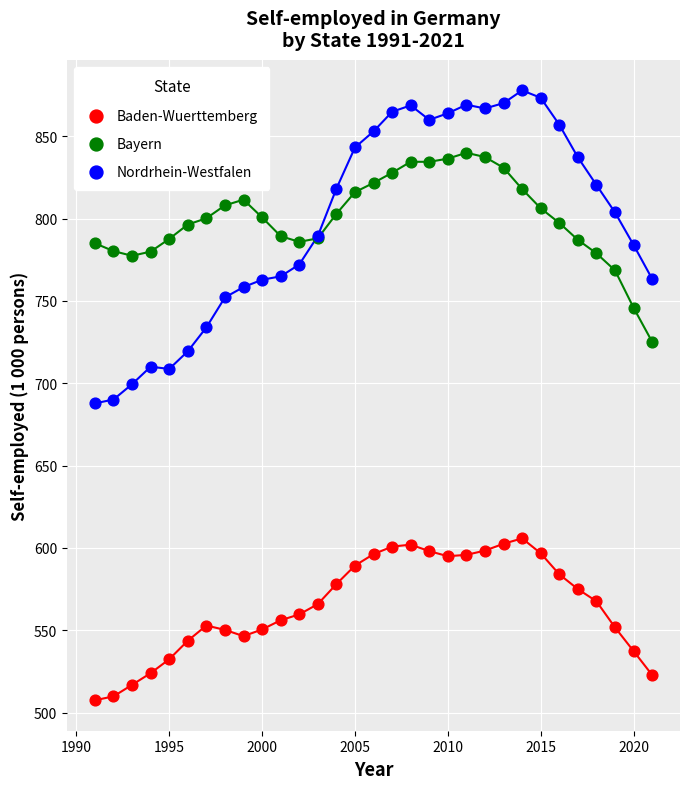

Which series reaches the minimum Y coordinate?

Baden-Wuerttemberg